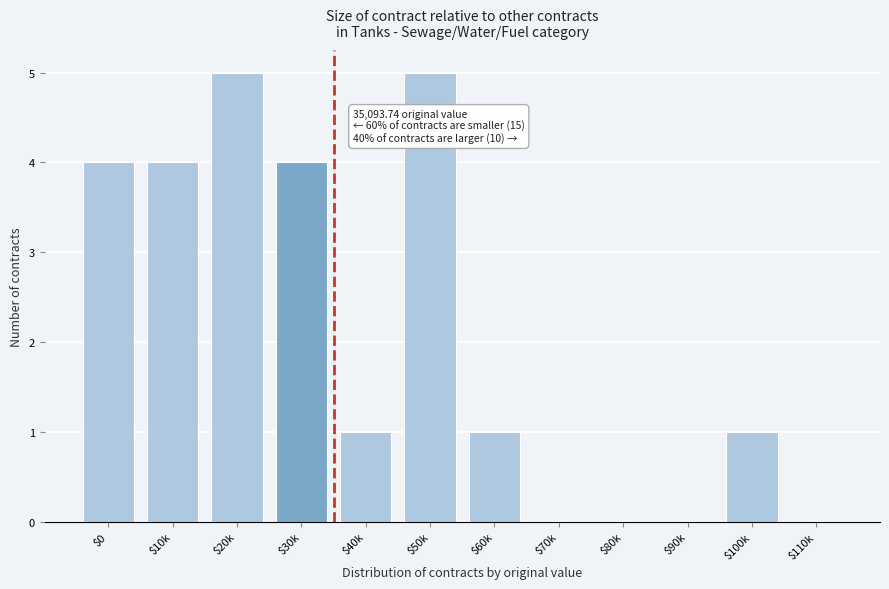

What is the maximum value shown in the chart?

5